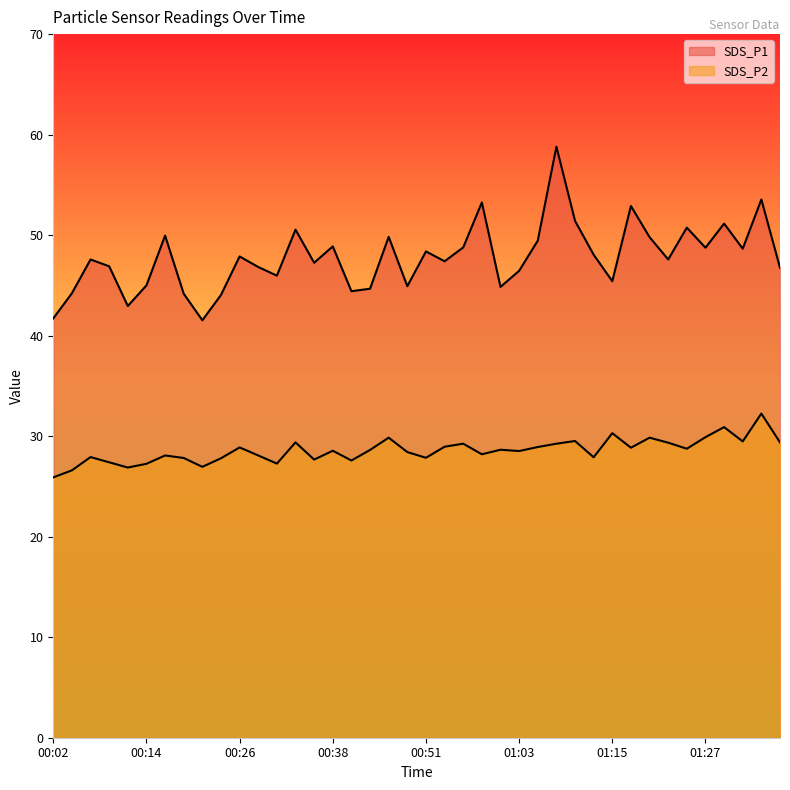

What is the label of the 29th point from the right?

00:29